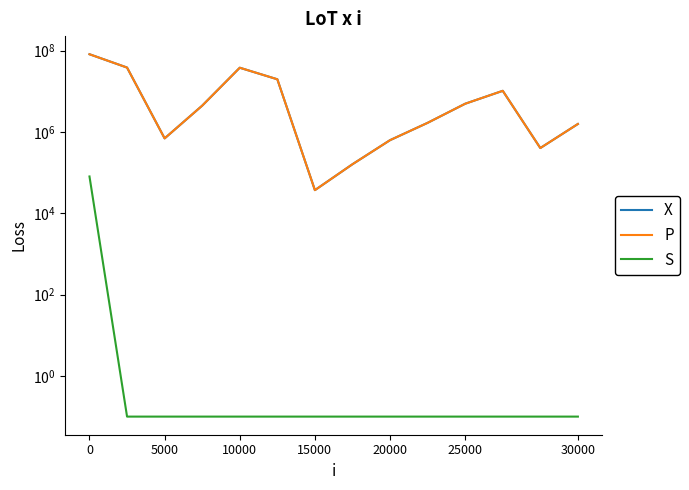

The S series shows 0.0 at 11. True or false?

False